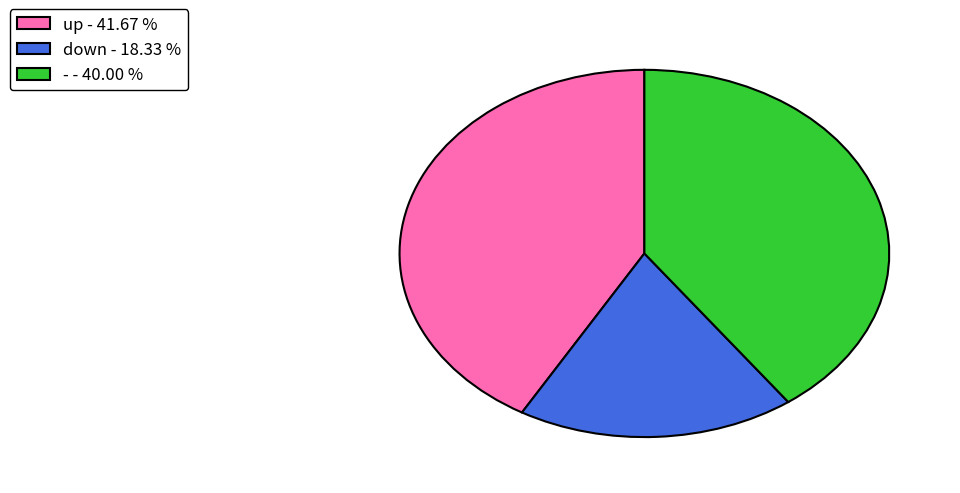

Between down - 18.33 % and - - 40.00 %, which is larger?

- - 40.00 %